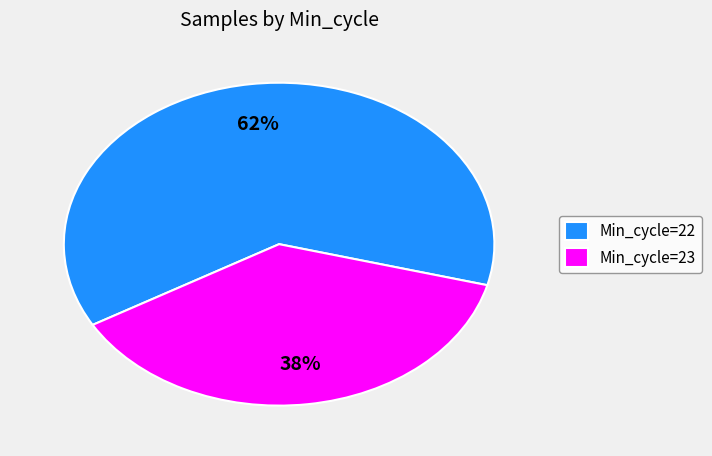

To the nearest percent, what portion does Min_cycle=23 represent?

38%